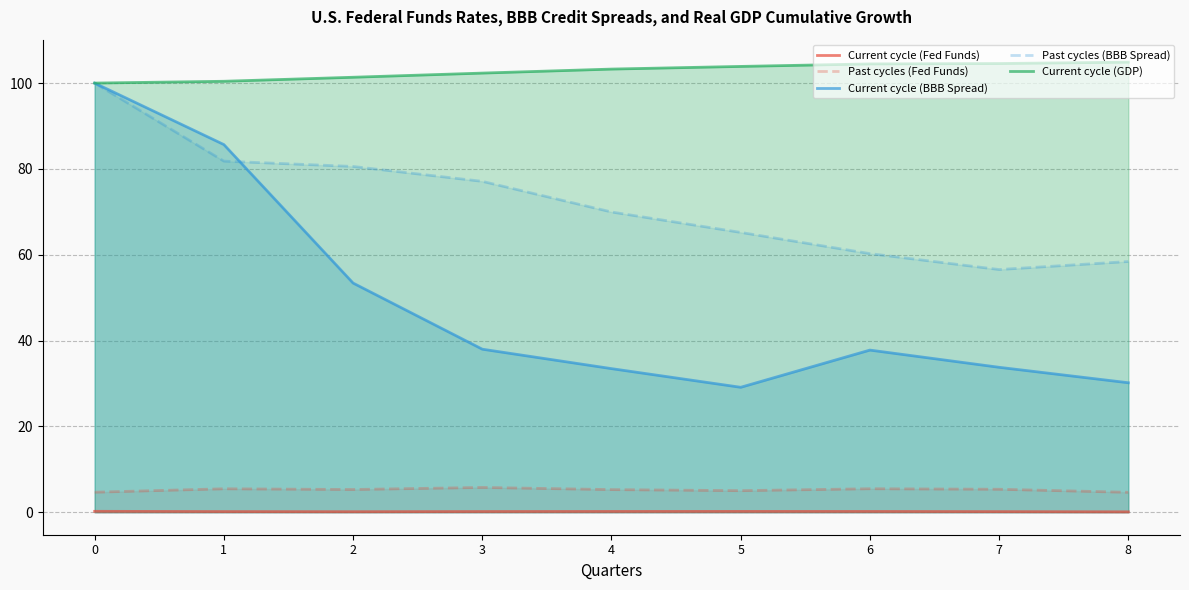

What is the spread (max minus min) of values at 2?

101.2